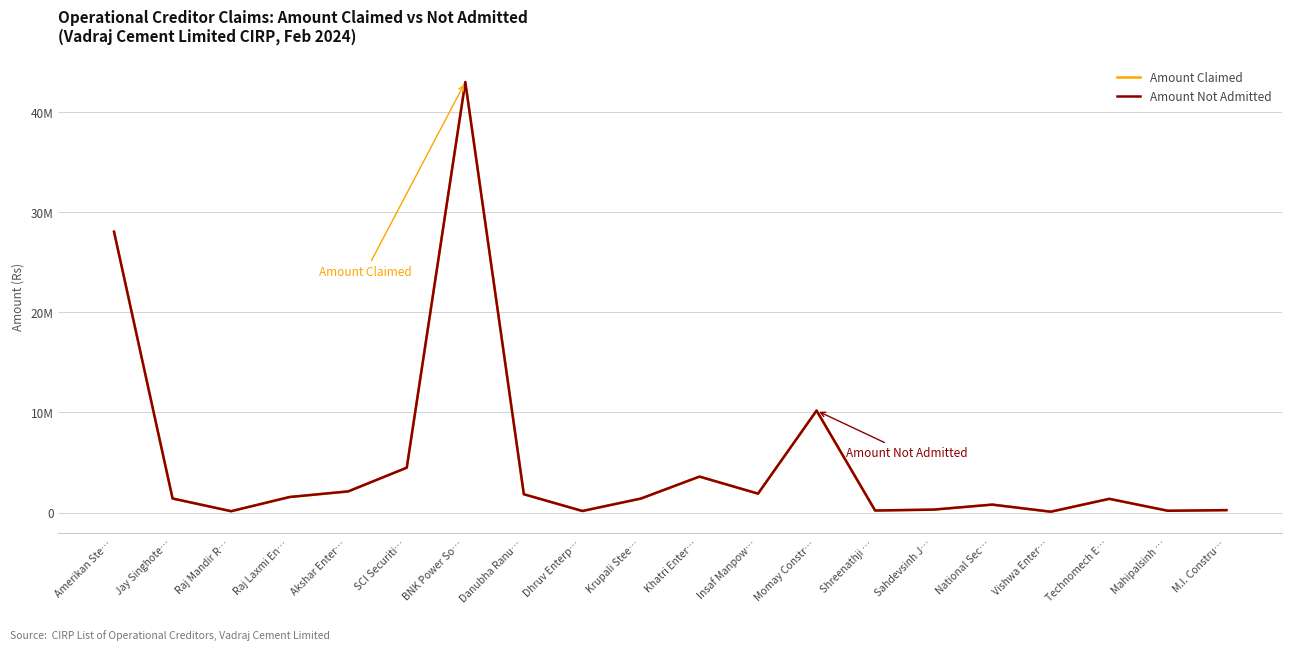

Does the chart have visible grid lines?

Yes